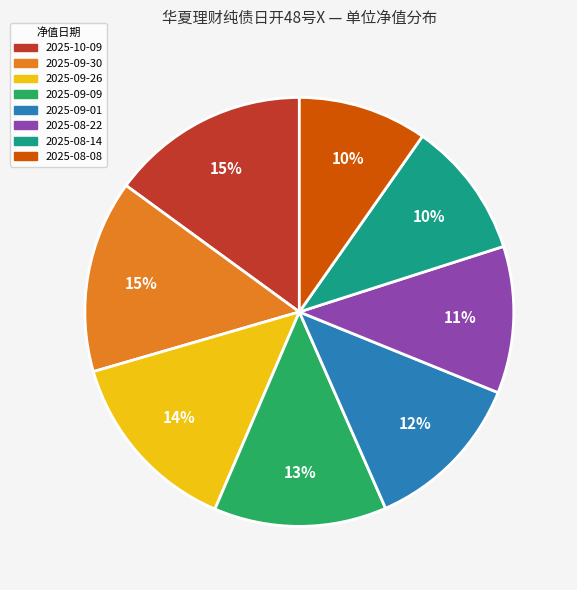

To the nearest percent, what portion does 2025-09-09 represent?

13%